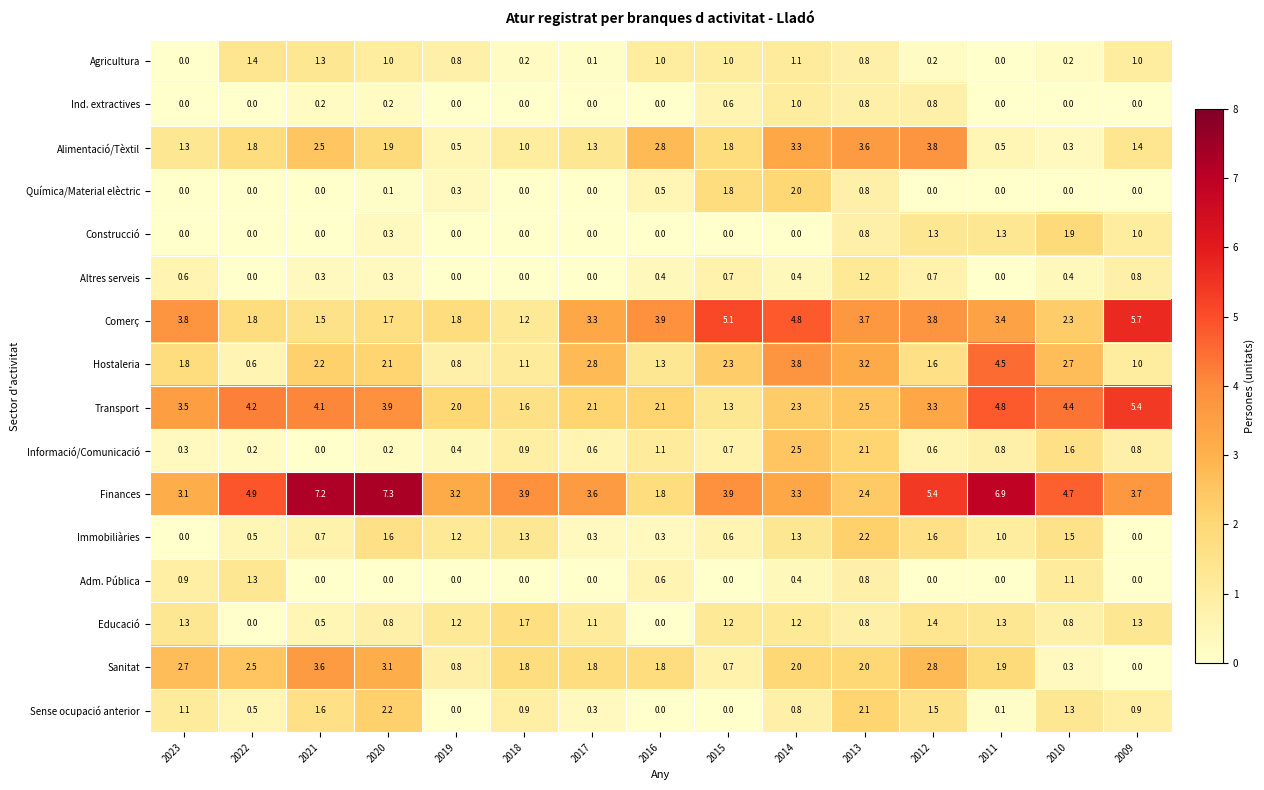

Which series has the largest total across all categories?

Finances